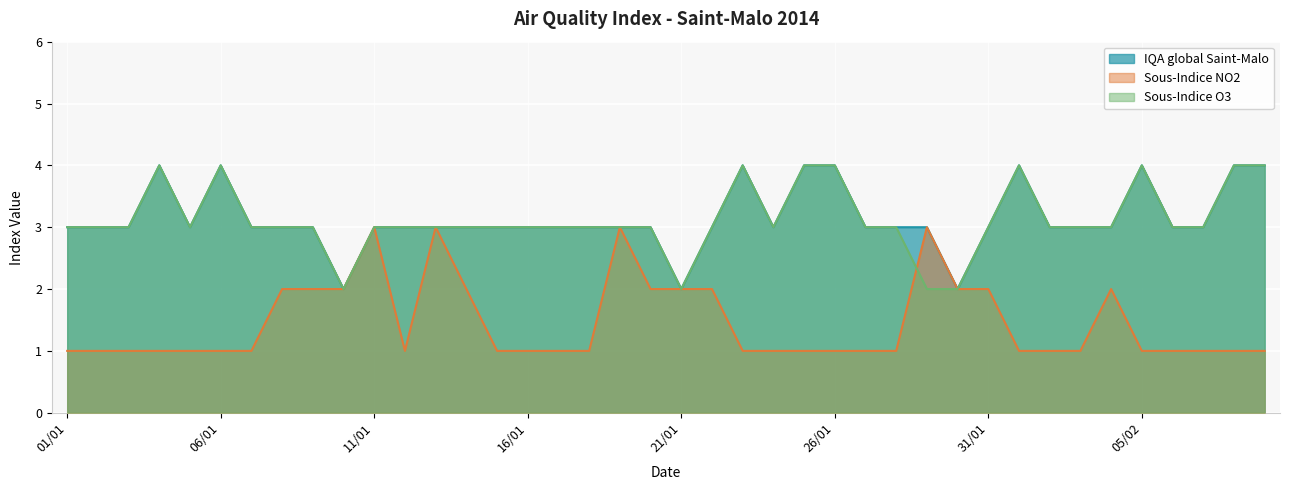

How many interior local valleys does the IQA global Saint-Malo series have?

5